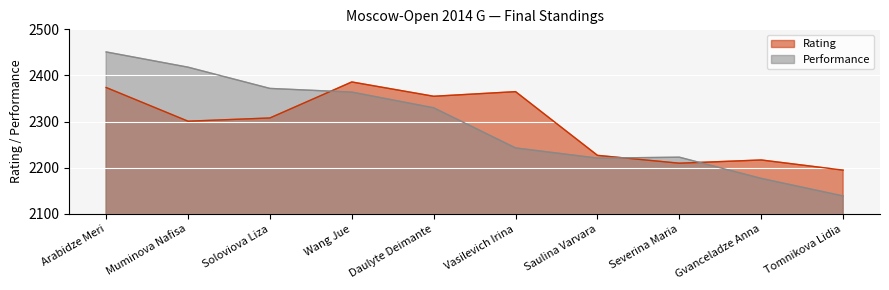

What is the greatest value displayed?

2451